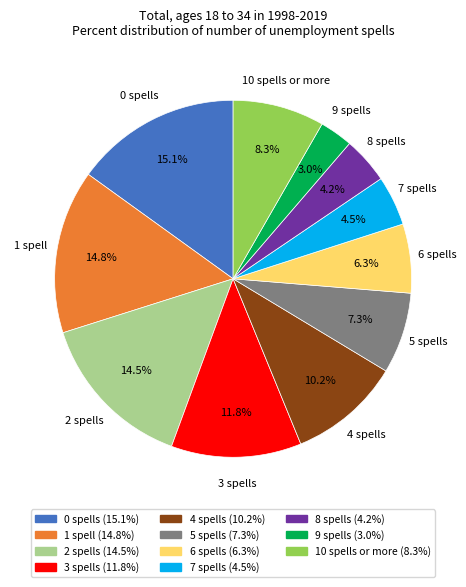

Count the number of slices in the pie.

11